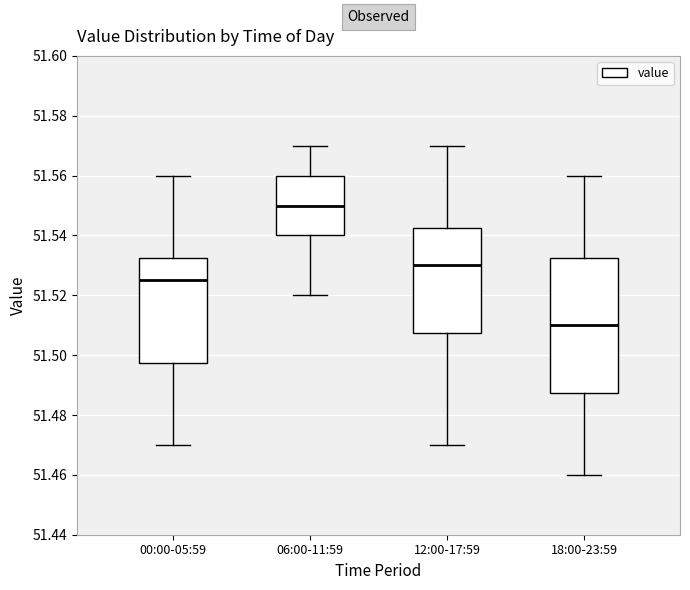

Which box's median line is the highest?

06:00-11:59